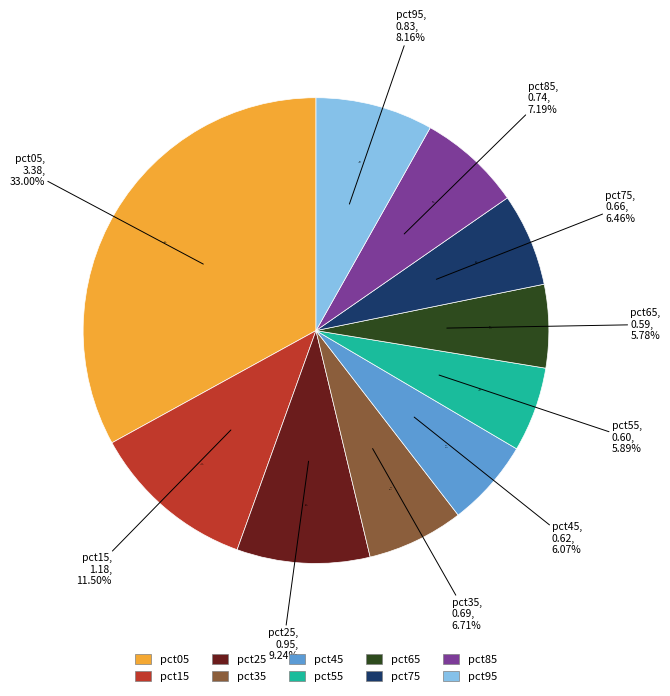

To the nearest percent, what portion does pct65 represent?

6%